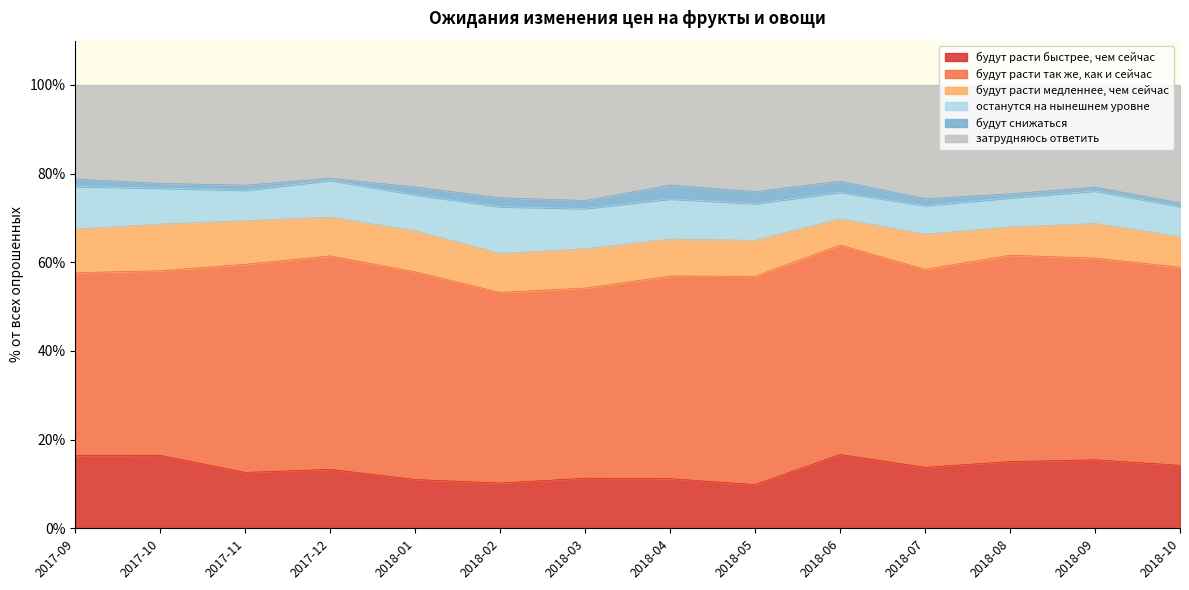

Which category has the highest value across all series?

2017-12